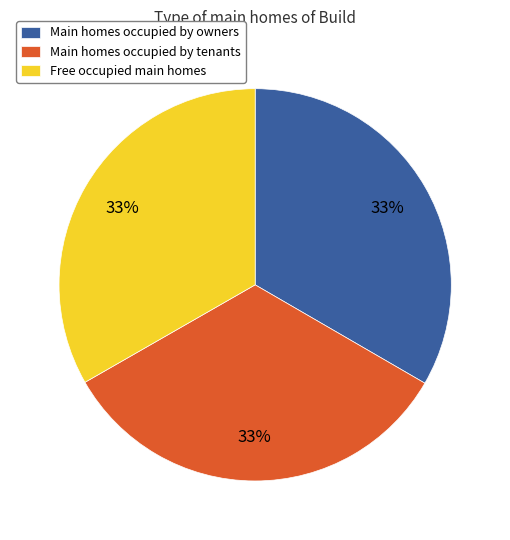

How many segments does this pie chart have?

3